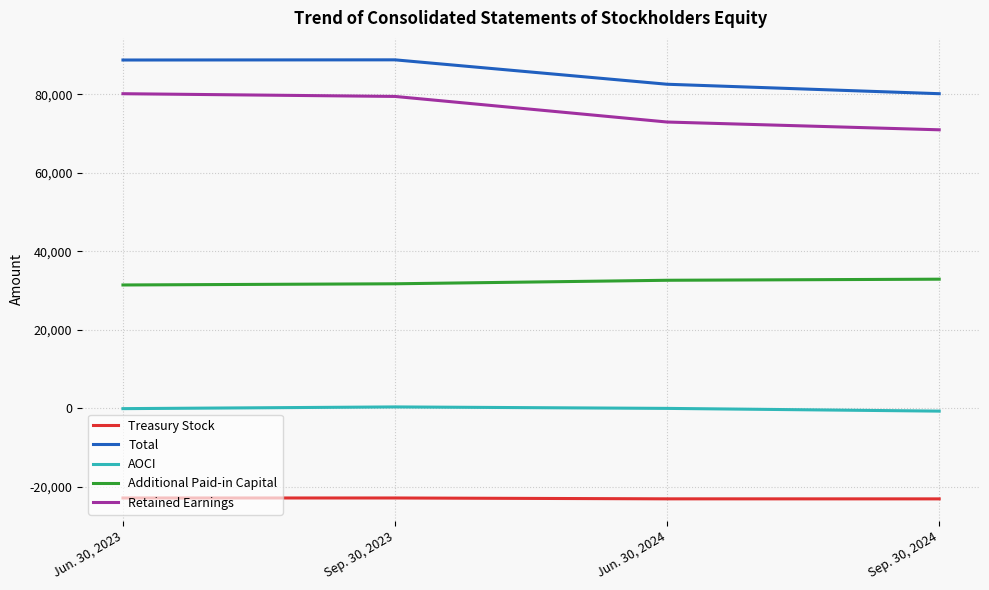

What are all the series names shown in the legend?

Treasury Stock, Total, AOCI, Additional Paid-in Capital, Retained Earnings